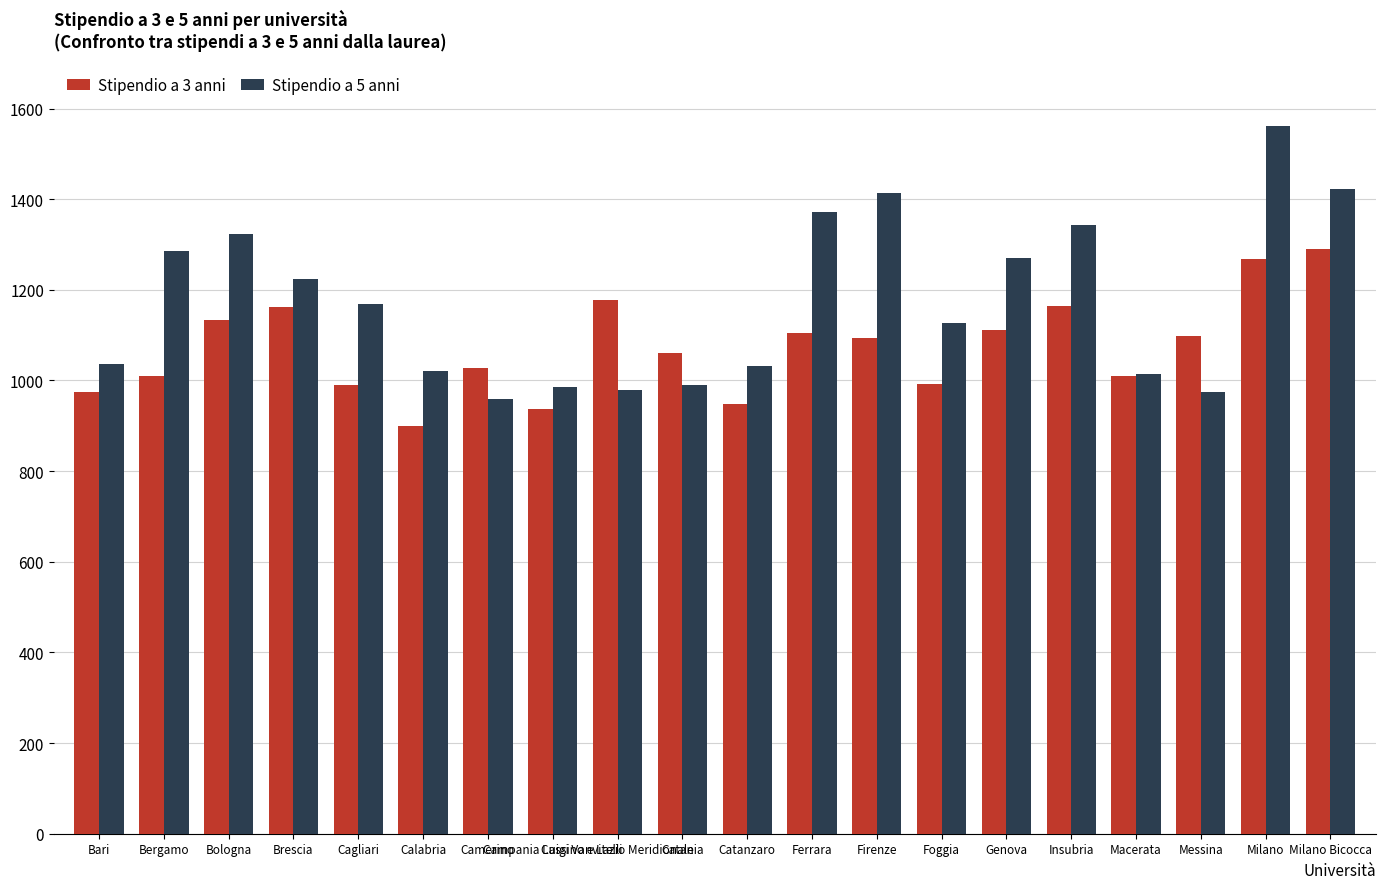

At how many categories does at least one series exceed 924?

20